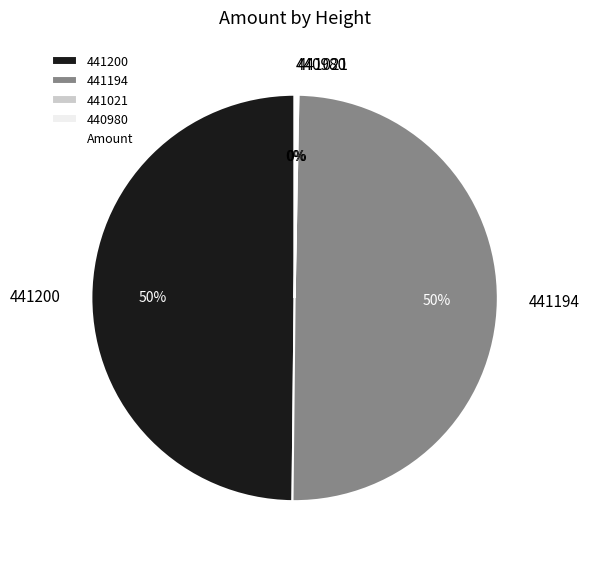

To the nearest percent, what is the difference between the largest and smallest slice percentages?

50%